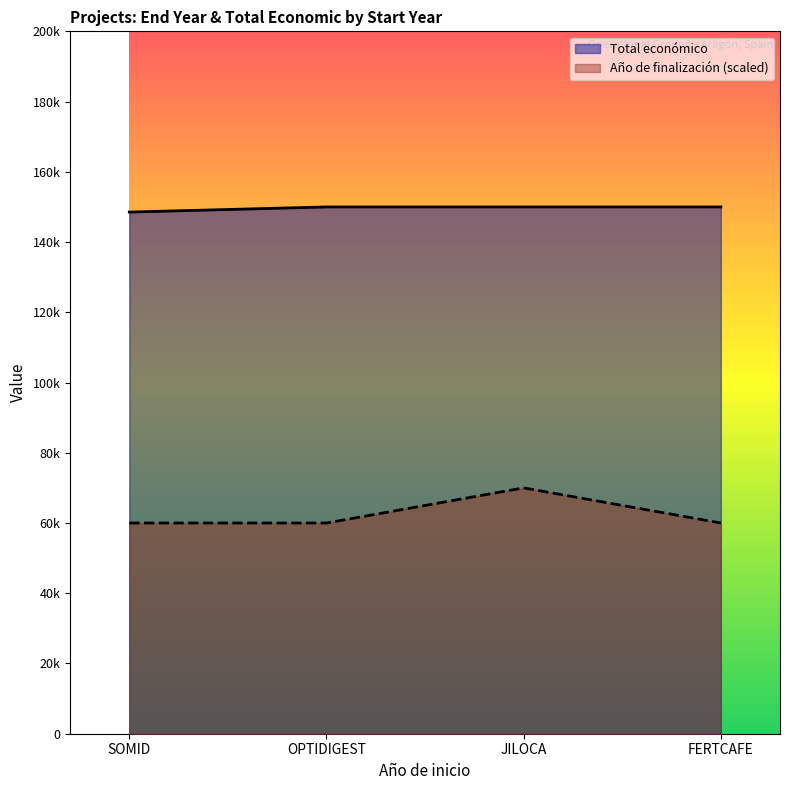

True or false: Año de finalización and Total económico intersect in this chart.

False